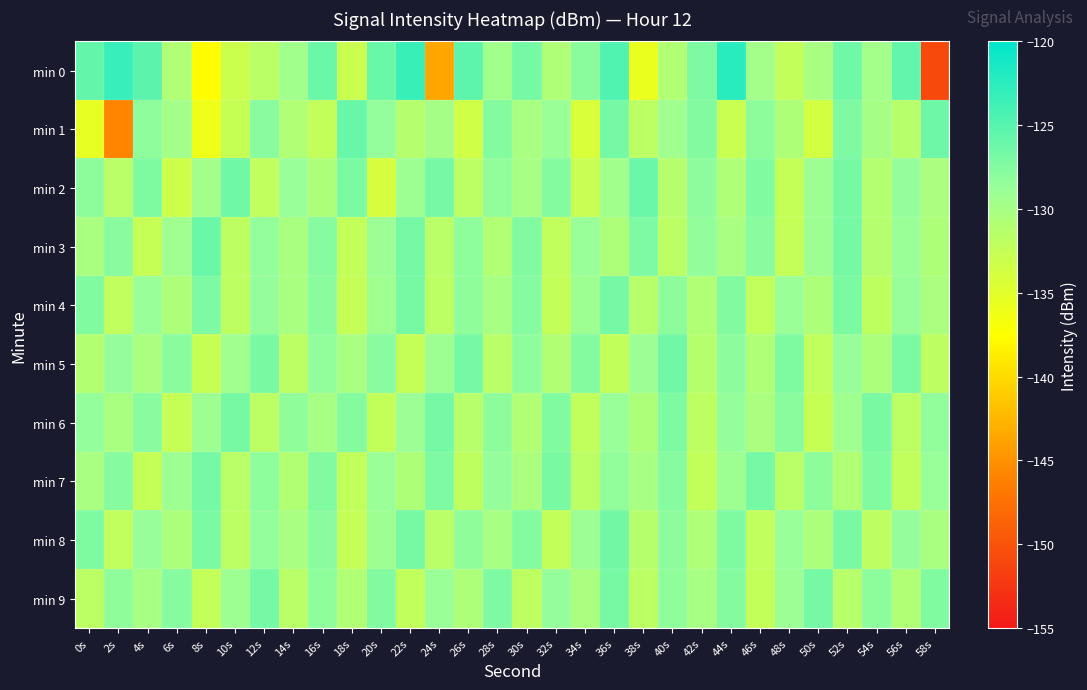

At which category is the sum across all series the highest?

36s